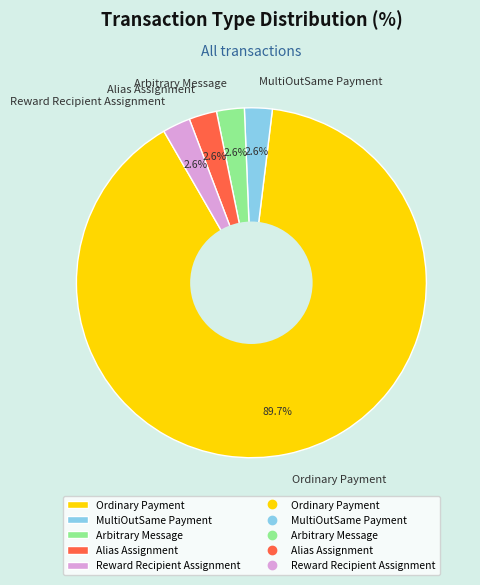

Count the number of slices in the pie.

5